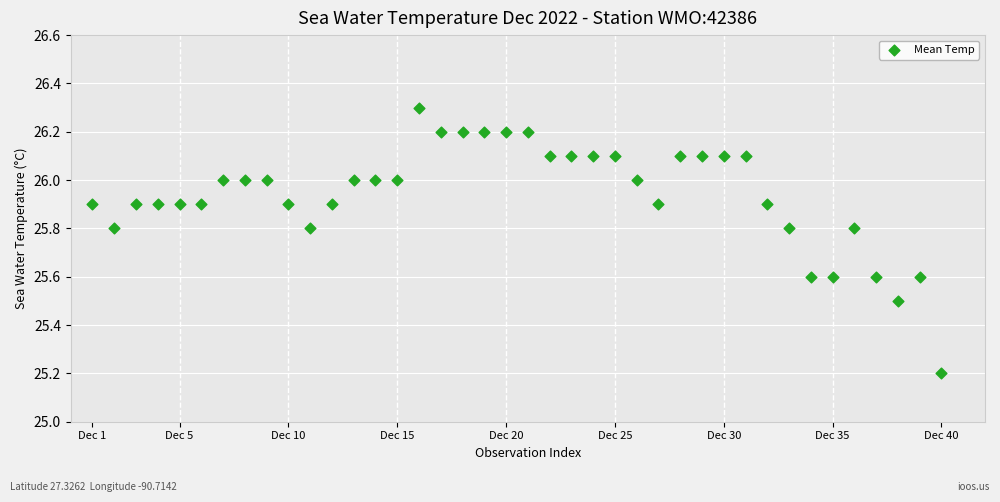

What is the range of X values (max minus min)?

39.0